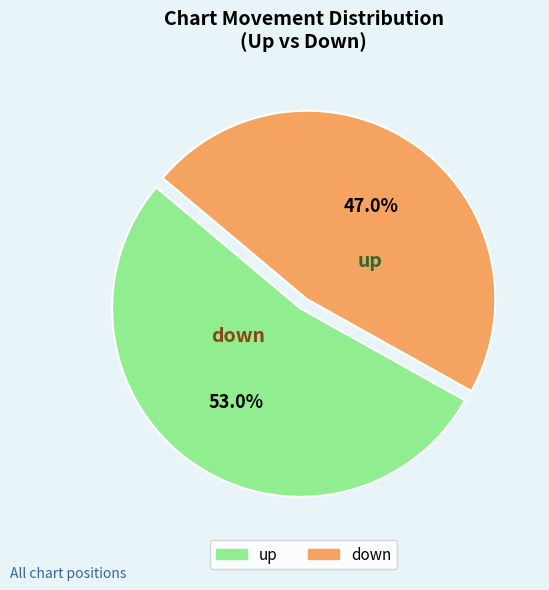

To the nearest percent, what percentage of the pie is down?

47%